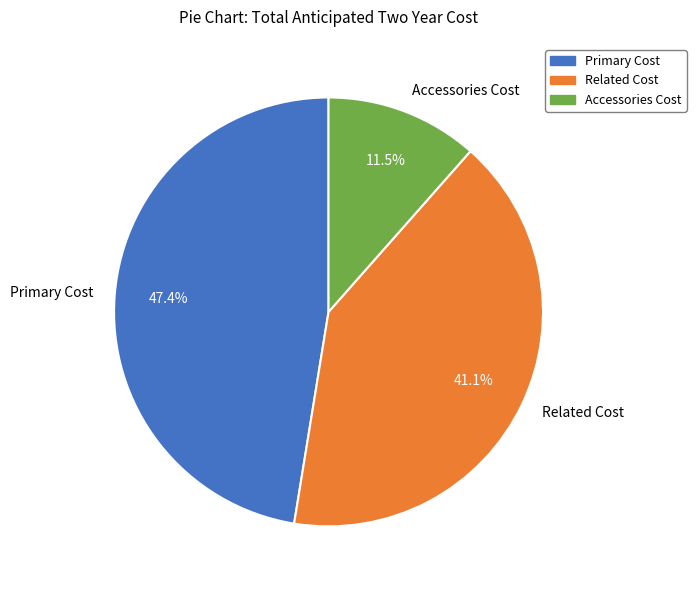

Does Accessories Cost represent more than half of the total?

No